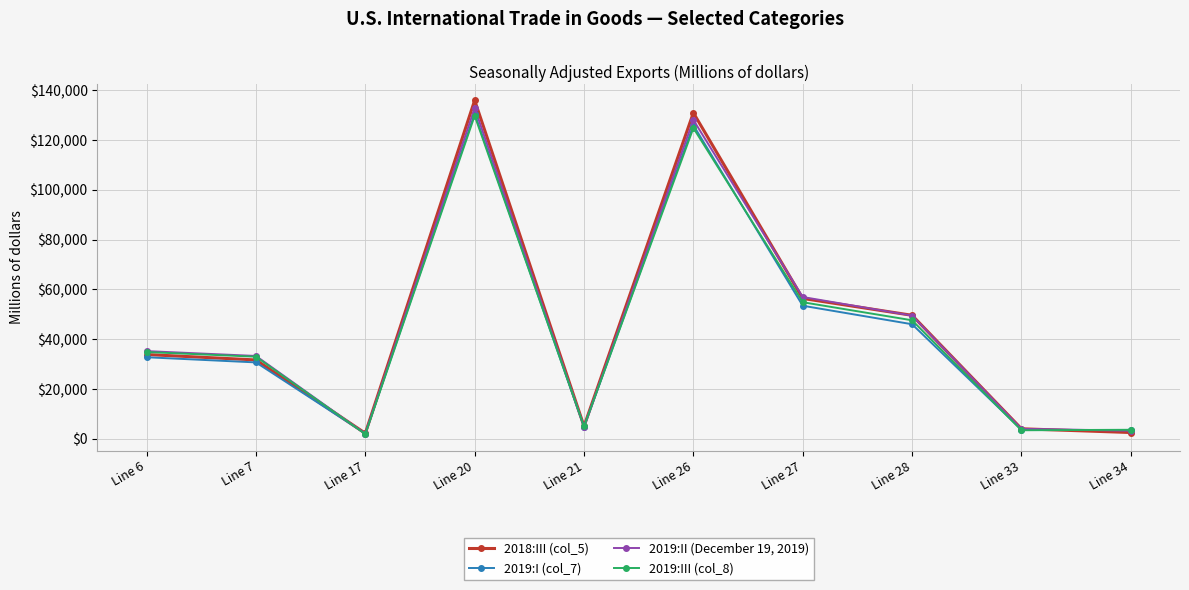

At which label is 2019:III (col_8) closest to 65840?

Line 27